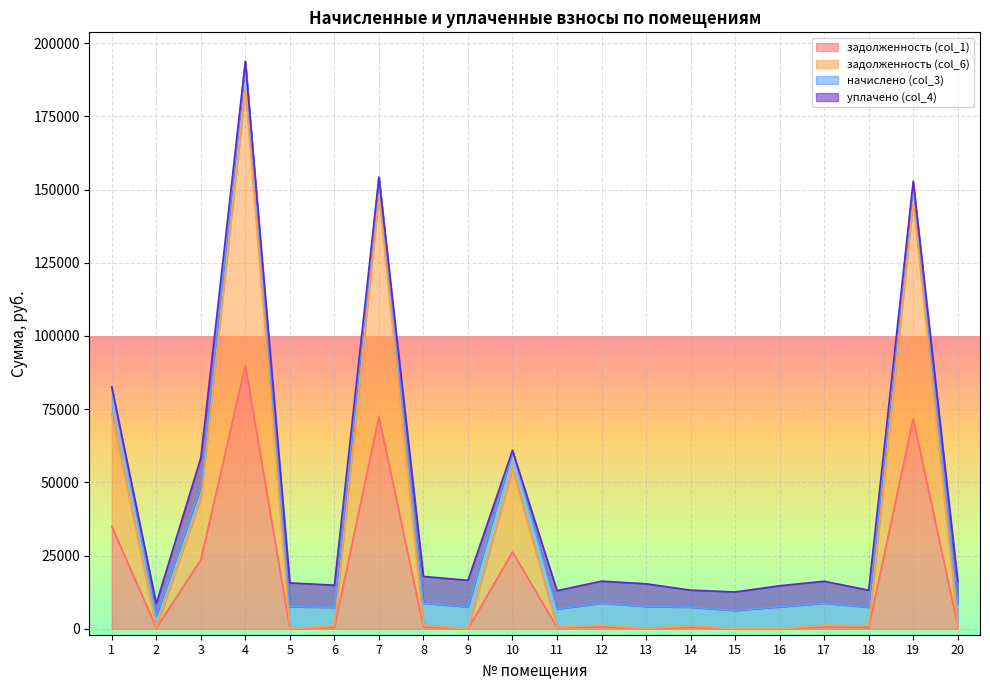

What is the difference between the maximum and minimum values in the задолженность (col_6) series?

184262.9